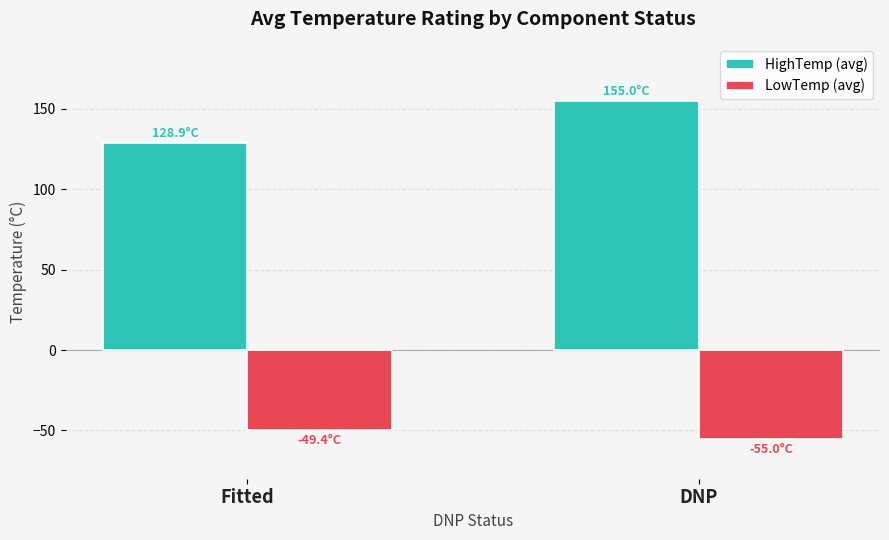

Reading left to right, what are all the values shown in this chart?

HighTemp (avg): Fitted=128.9	DNP=155.0
LowTemp (avg): Fitted=-49.4	DNP=-55.0